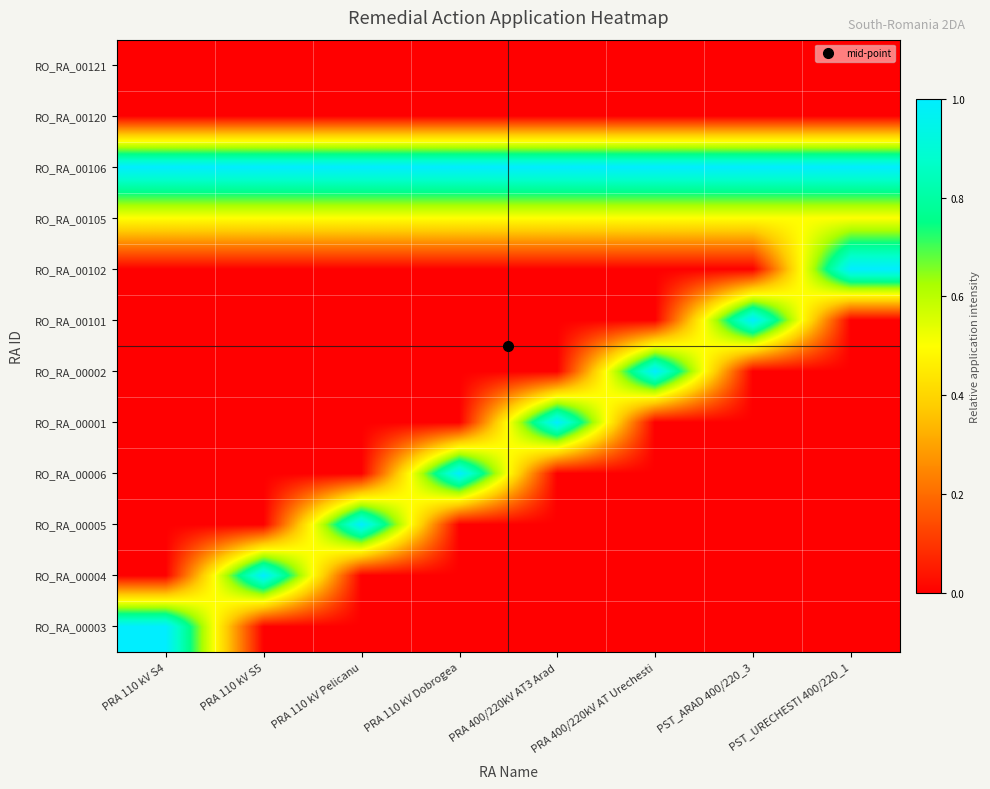

Rank the series at PRA 110 kV Dobrogea from highest to lowest value.

RO_RA_00006, RO_RA_00106, RO_RA_00105, RO_RA_00003, RO_RA_00004, RO_RA_00005, RO_RA_00001, RO_RA_00002, RO_RA_00101, RO_RA_00102, RO_RA_00120, RO_RA_00121